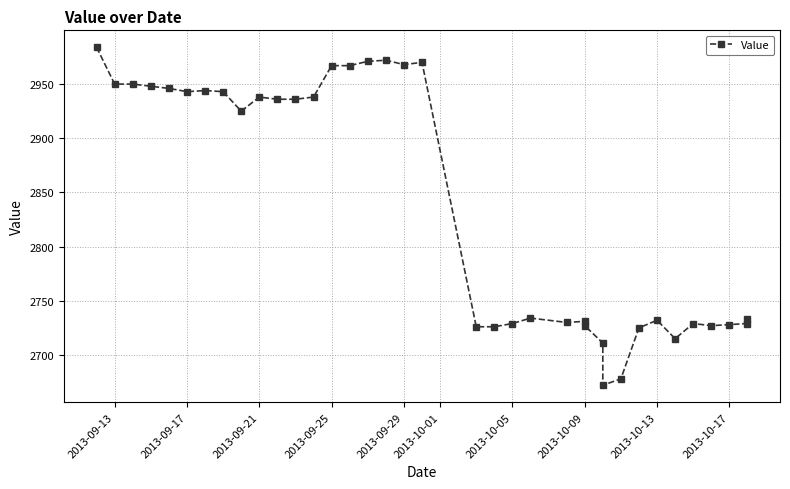

Reading left to right, what are all the values shown in this chart?

2984	2950	2950	2948	2946	2943	2944	2943	2925	2938	2936	2936	2938	2967	2967	2971	2972	2968	2970	2726	2726	2729	2734	2730	2731	2727	2711	2672	2678	2725	2732	2715	2729	2727	2728	2729	2733